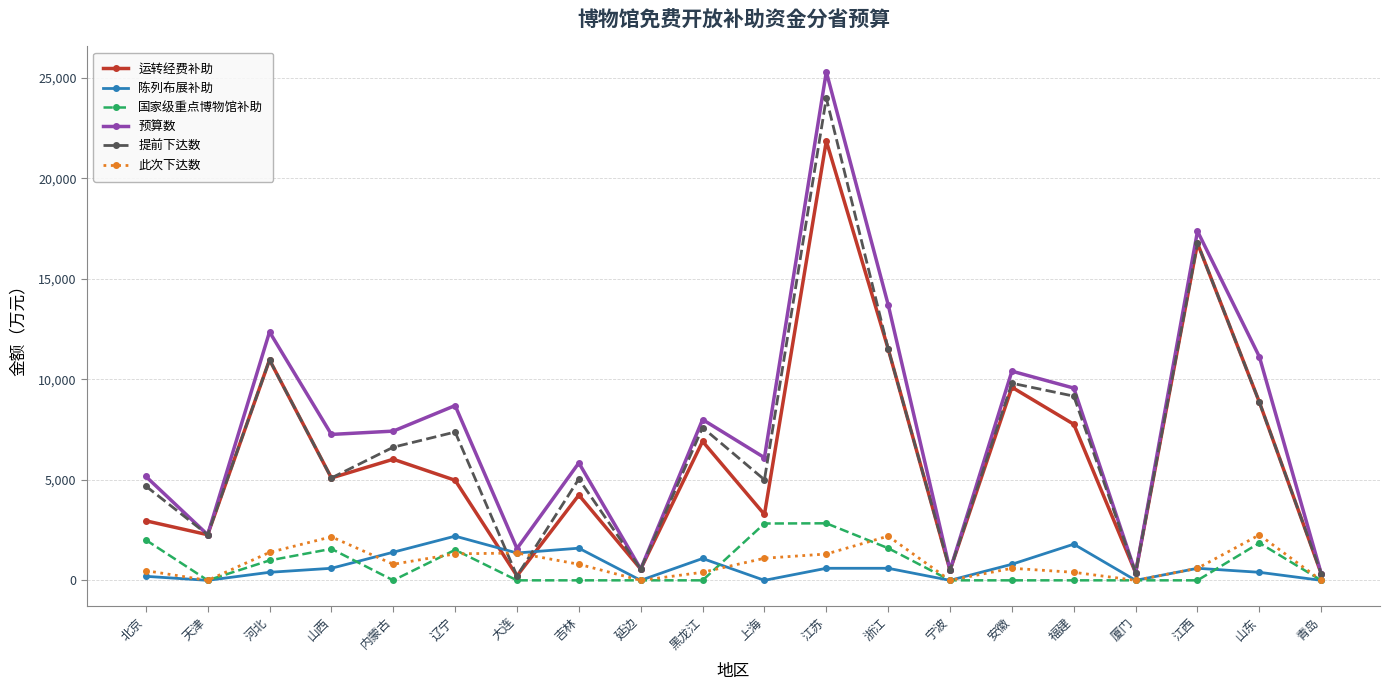

In 此次下达数, how many points are lower than both neighbors (excluding endpoints)?

5